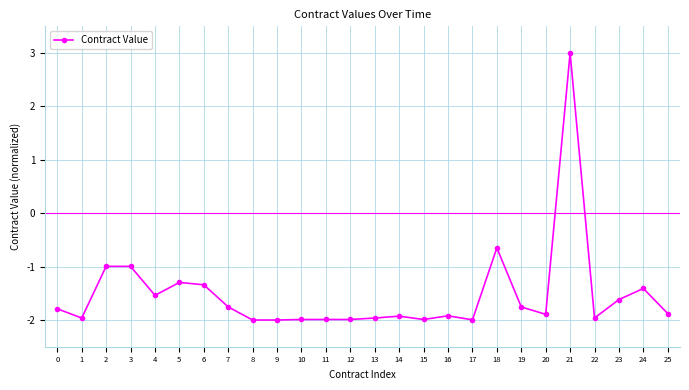

Which has a higher value, 15 or 14?

14